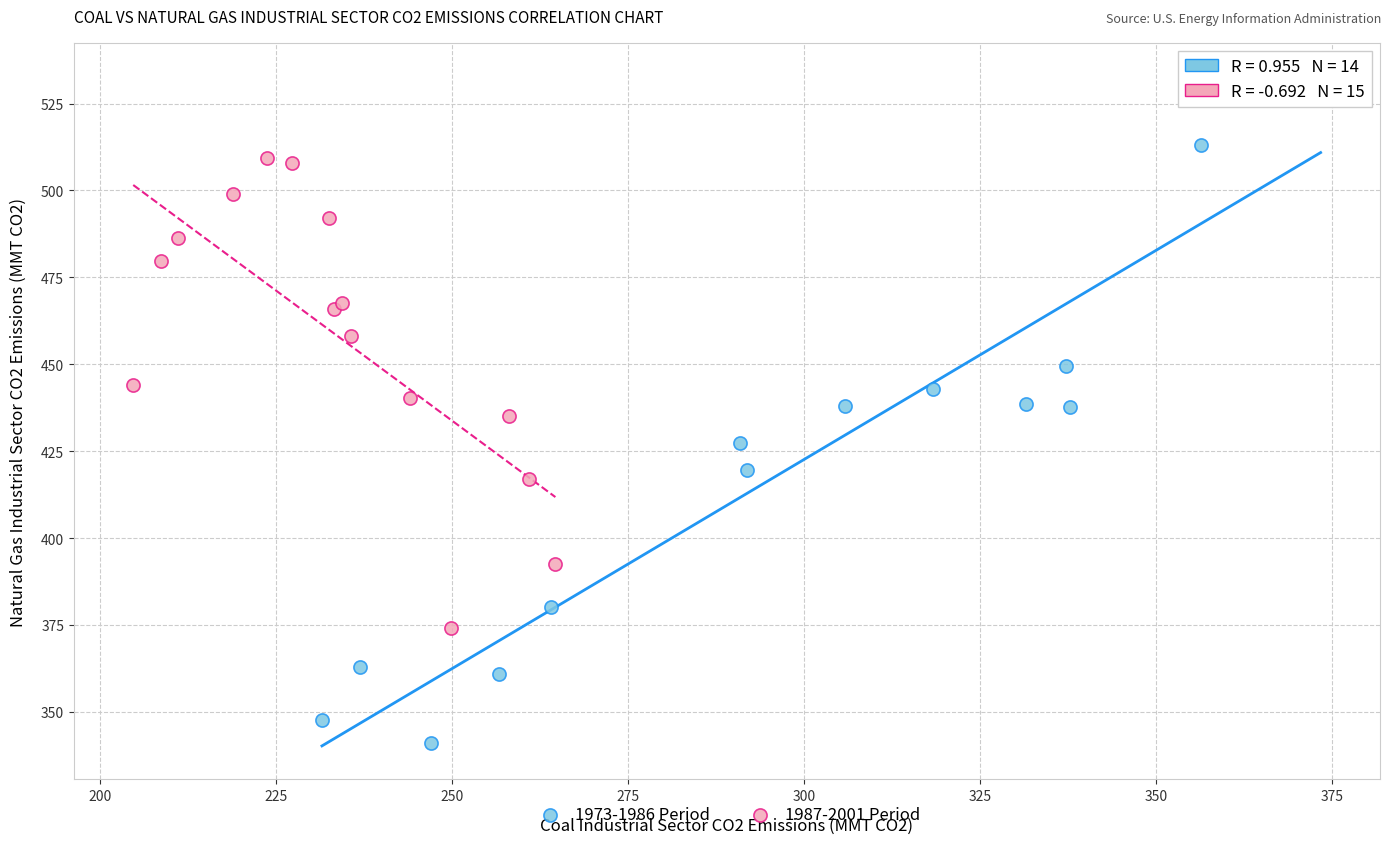

Which series contains the lowest Y value?

1973-1986 Period